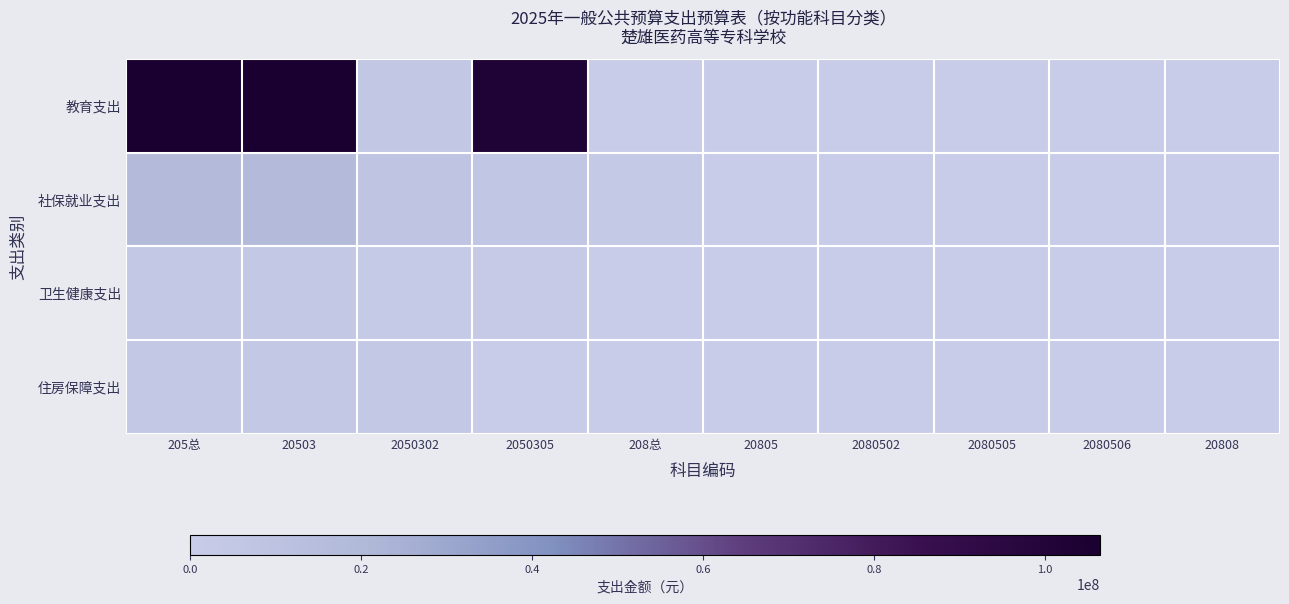

Which series has the widest spread of values?

教育支出